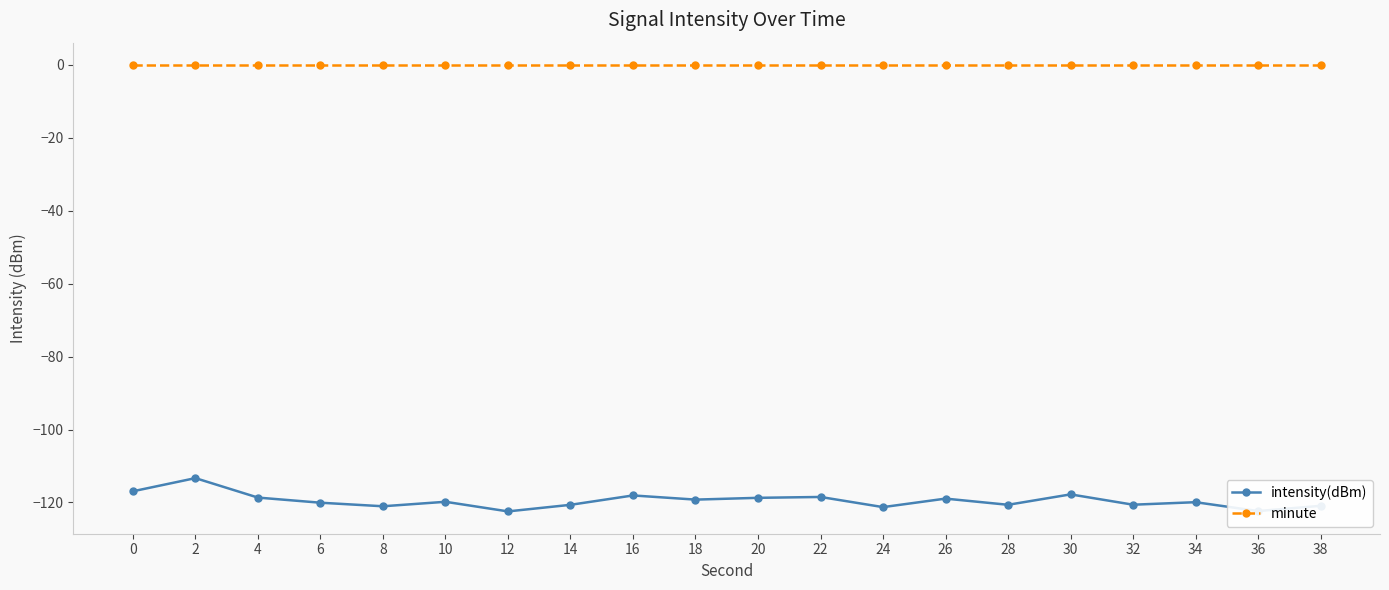

Which series has the widest spread of values?

intensity(dBm)